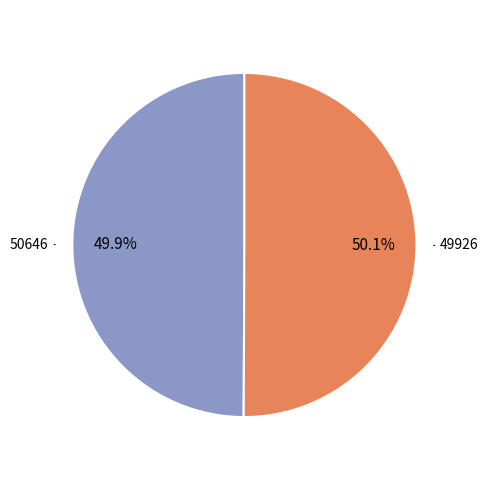

How many segments does this pie chart have?

2